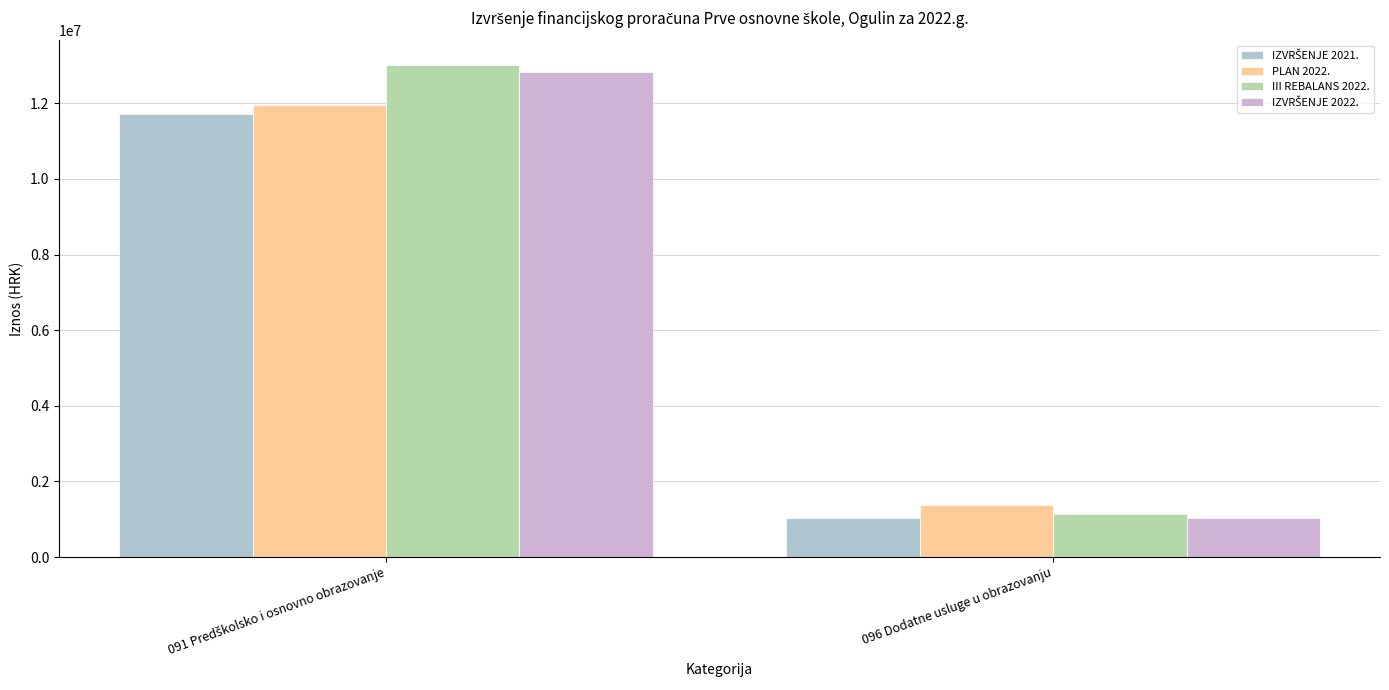

How many bars are there in each group?

4